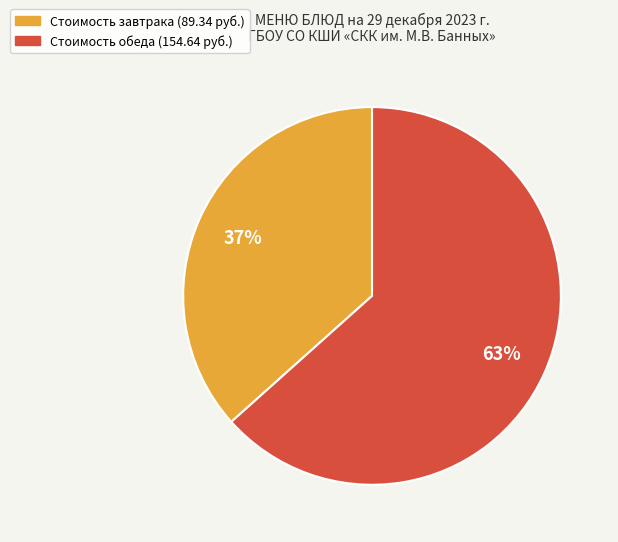

Is there any slice that represents more than half of the pie?

Yes